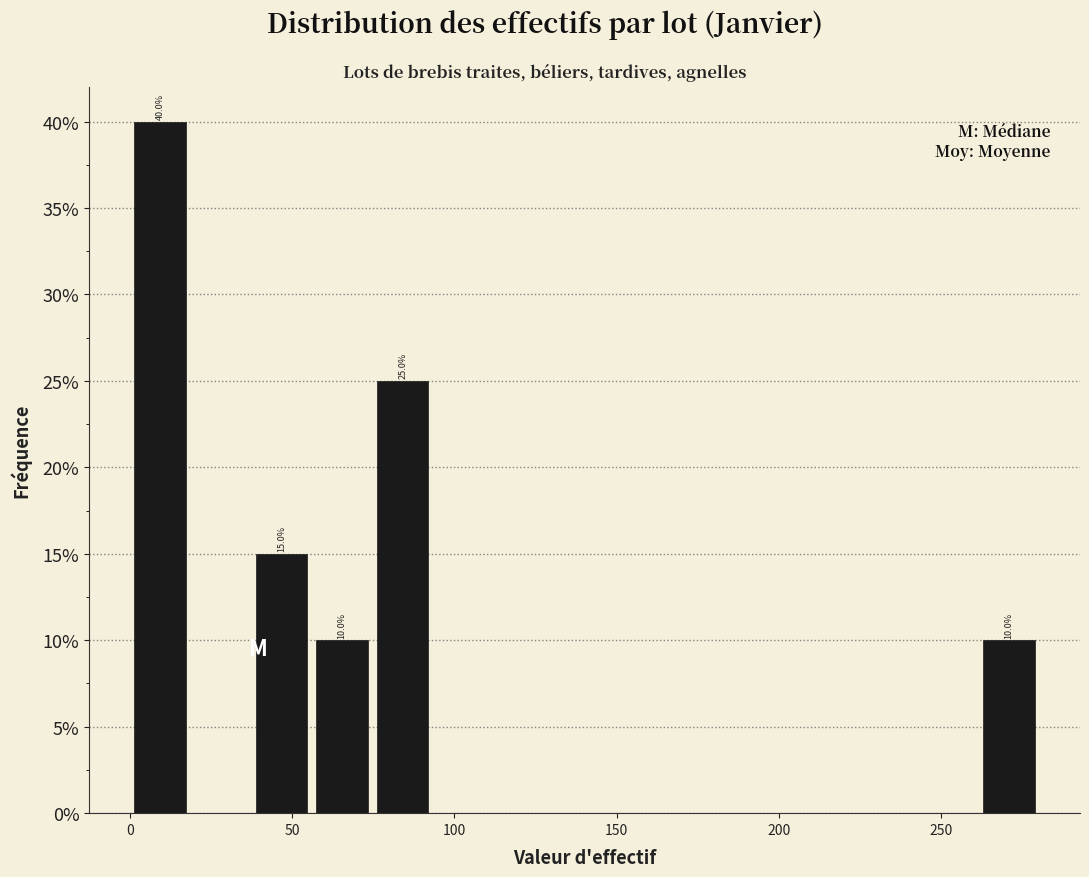

Read against the x-axis, roughly where is the centre of the tallest bar?

10